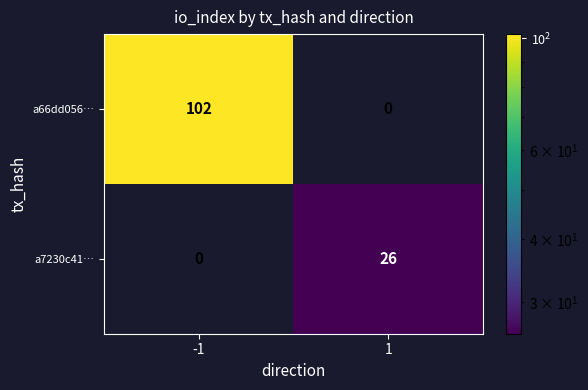

What is the average value of the a66dd056… series?

51